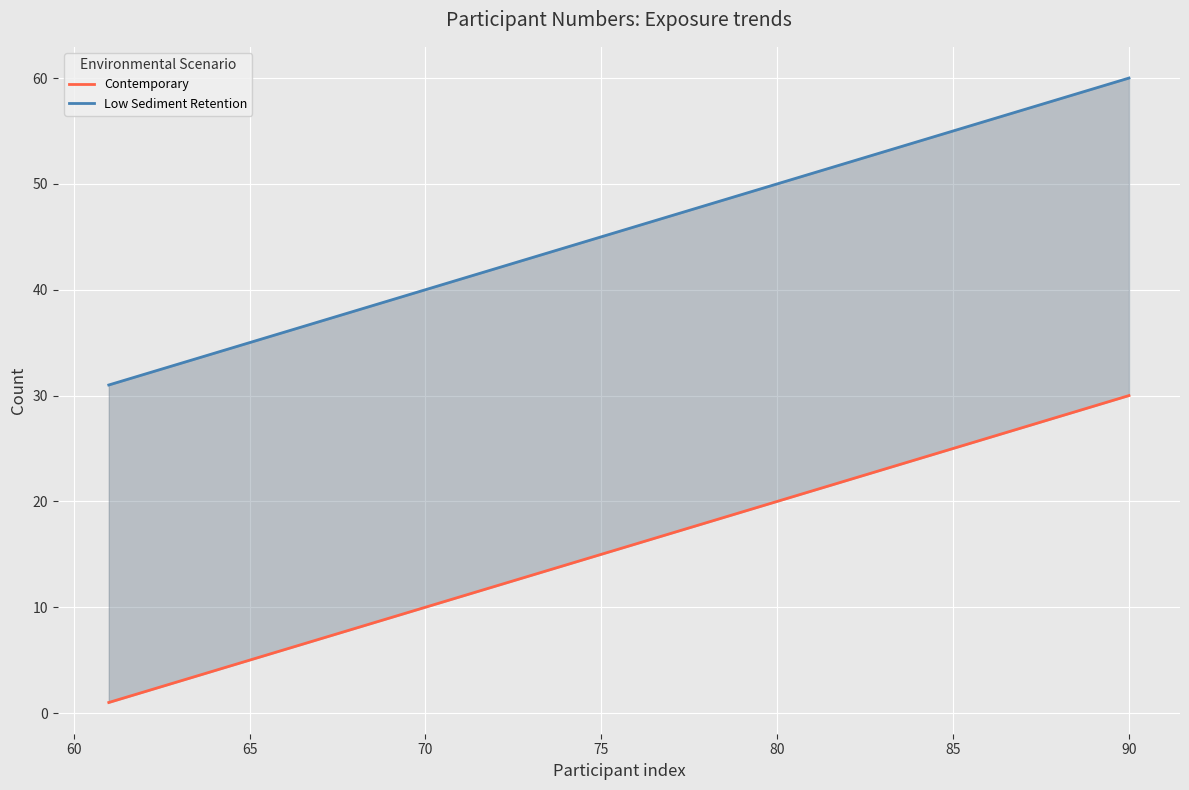

The Contemporary series shows 1 at 80. True or false?

False